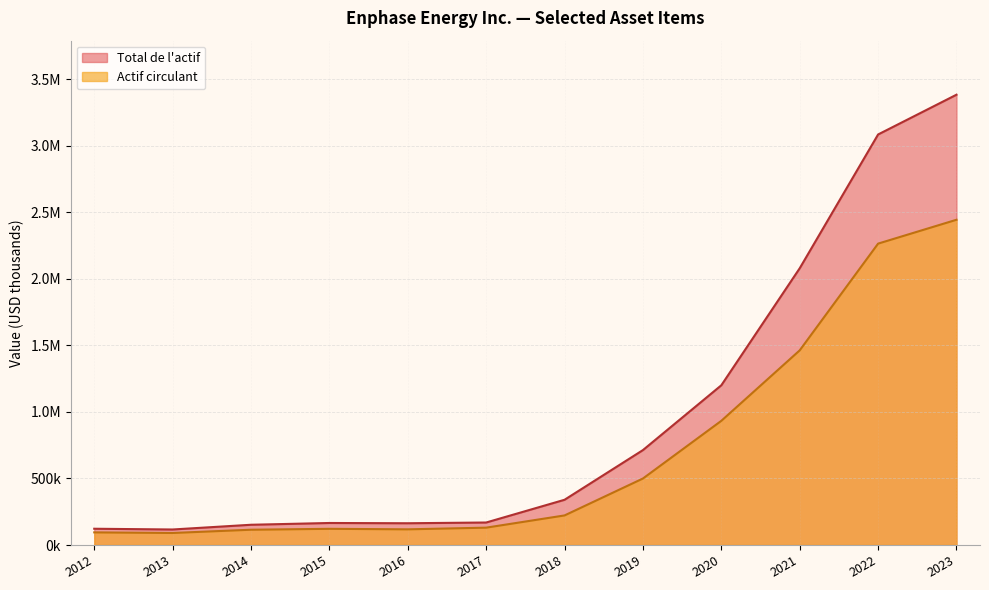

Which series has the largest total across all categories?

Total de l'actif